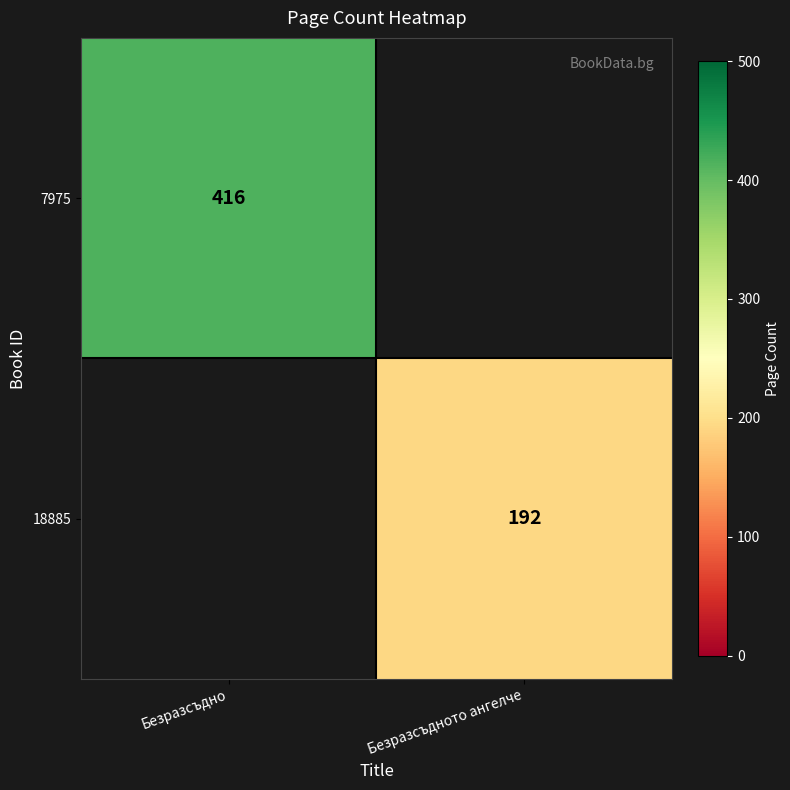

The value of 18885 at Безразсъдното ангелче is 96. True or false?

False